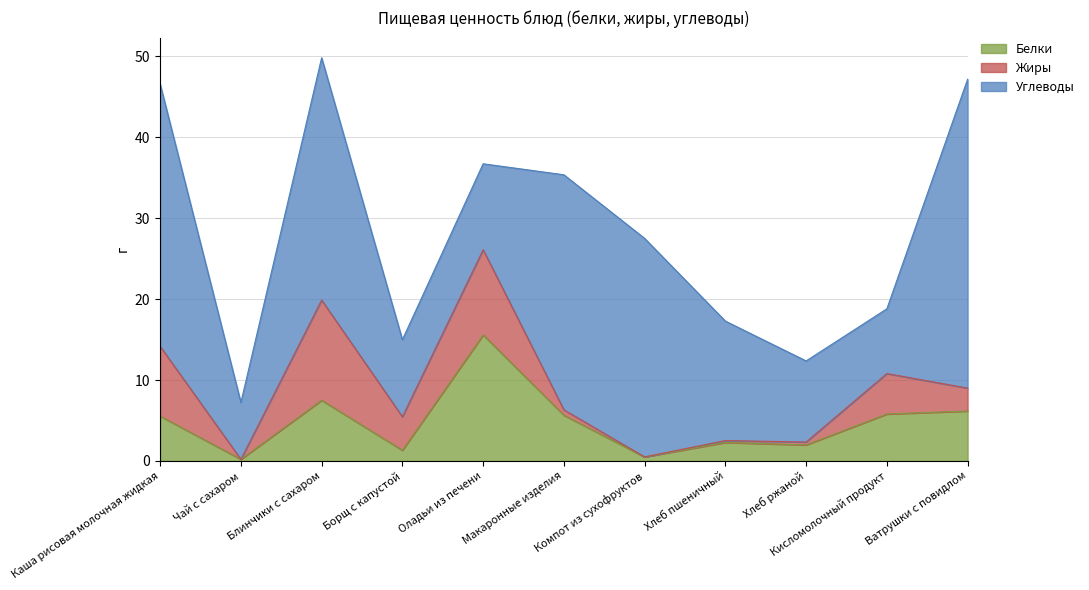

Which label corresponds to the smallest value in the chart?

Чай с сахаром